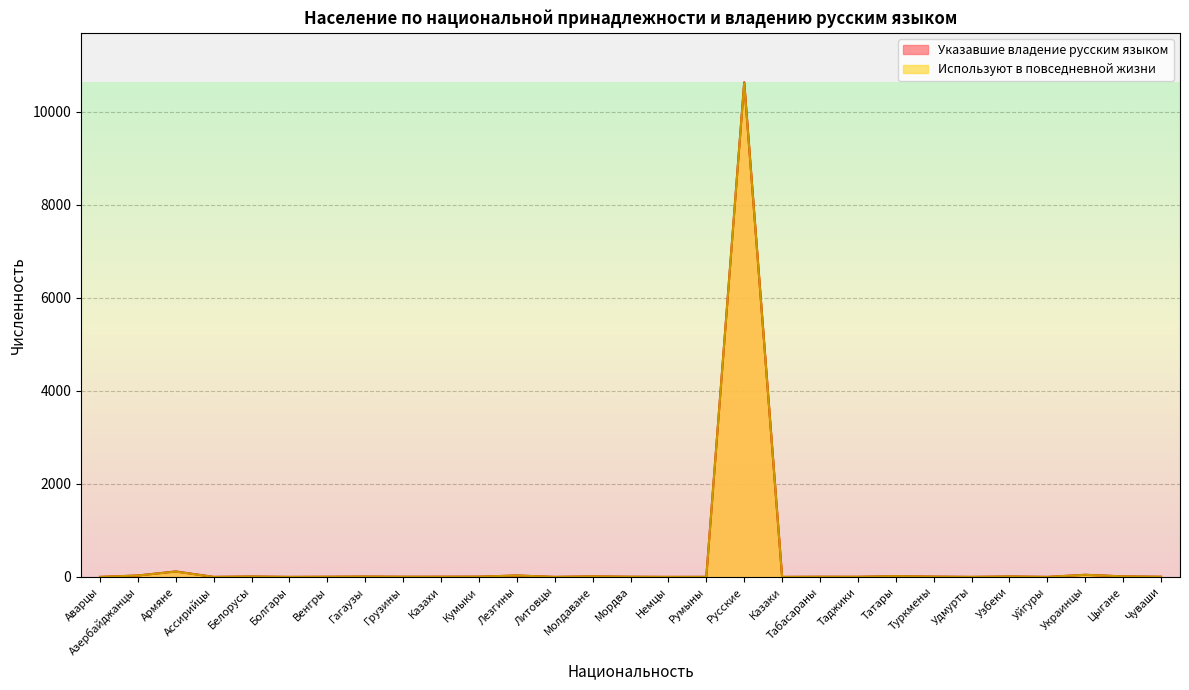

Which category has the highest value in the Указавшие владение русским языком series?

Русские